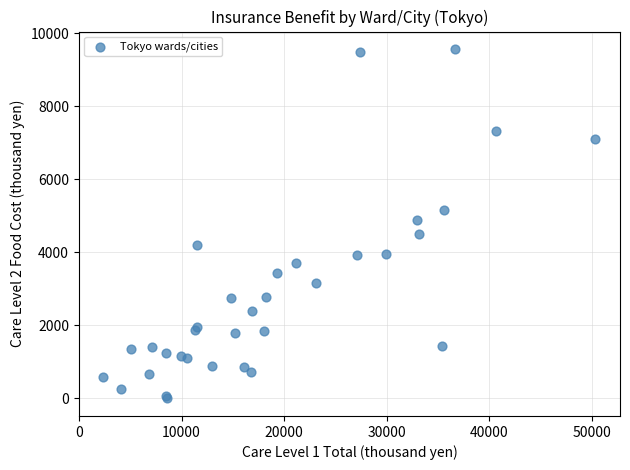

What Y value in the scatter plot is closest to 4787?

4898.3